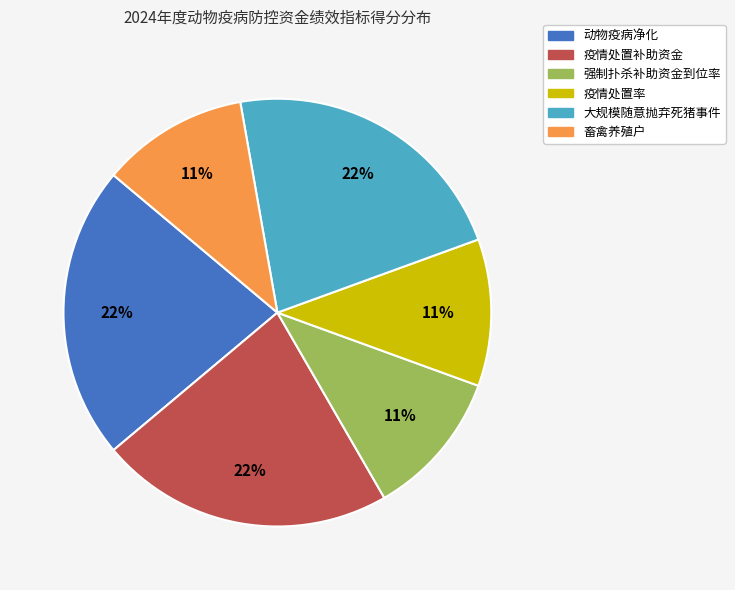

What percentage is the 疫情处置补助资金 slice, to the nearest percent?

22%